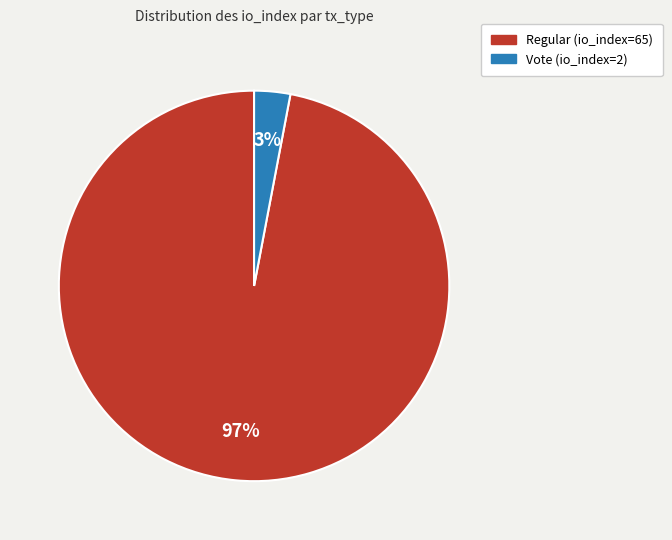

What is the smallest slice in the pie chart?

Vote (io_index=2)